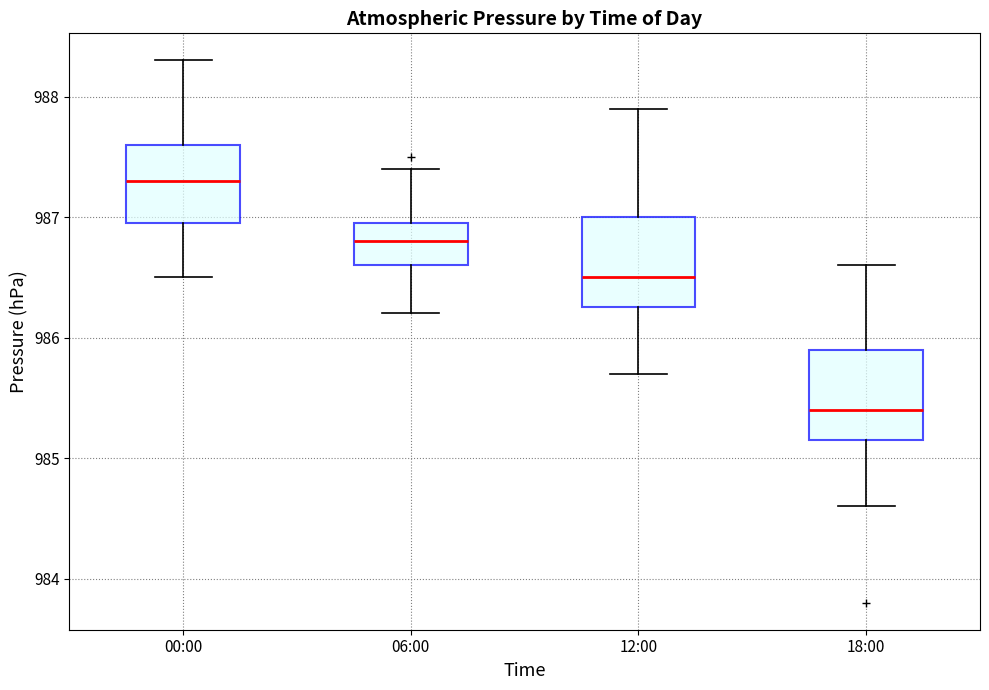

Where is the upper edge of the box for 06:00 on the y-axis? The values are not printed on the chart, so give them approximately, as read against the axis.

987.0